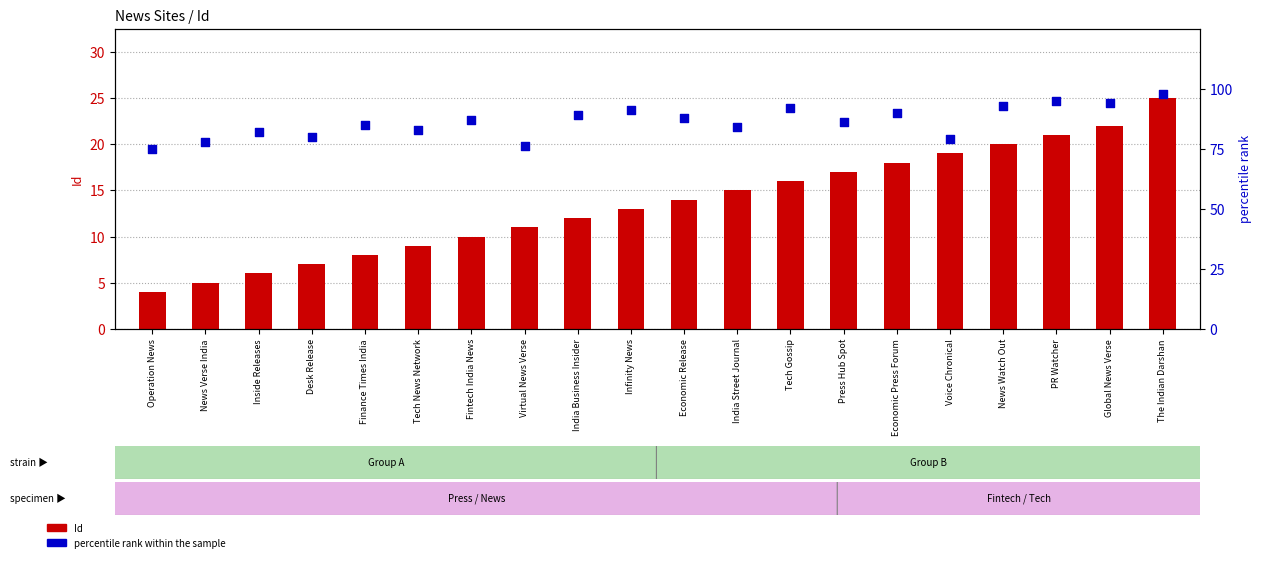

At which category is the sum across all series the highest?

The Indian Darshan